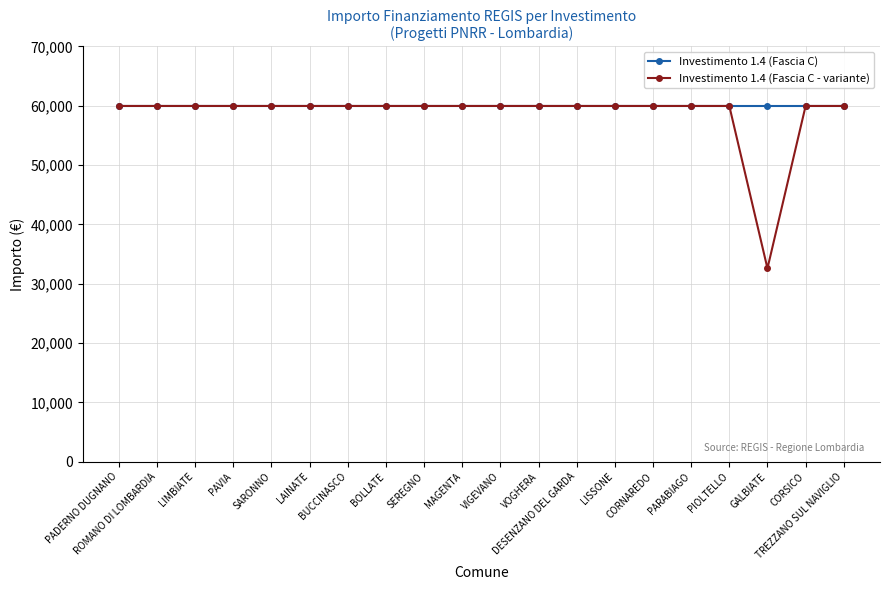

Reading left to right, extract all data points from this chart.

Investimento 1.4 (Fascia C): 59966	59966	59966	59966	59966	59966	59966	59966	59966	59966	59966	59966	59966	59966	59966	59966	59966	59966	59966	59966
Investimento 1.4 (Fascia C - variante): 59966	59966	59966	59966	59966	59966	59966	59966	59966	59966	59966	59966	59966	59966	59966	59966	59966	32589	59966	59966